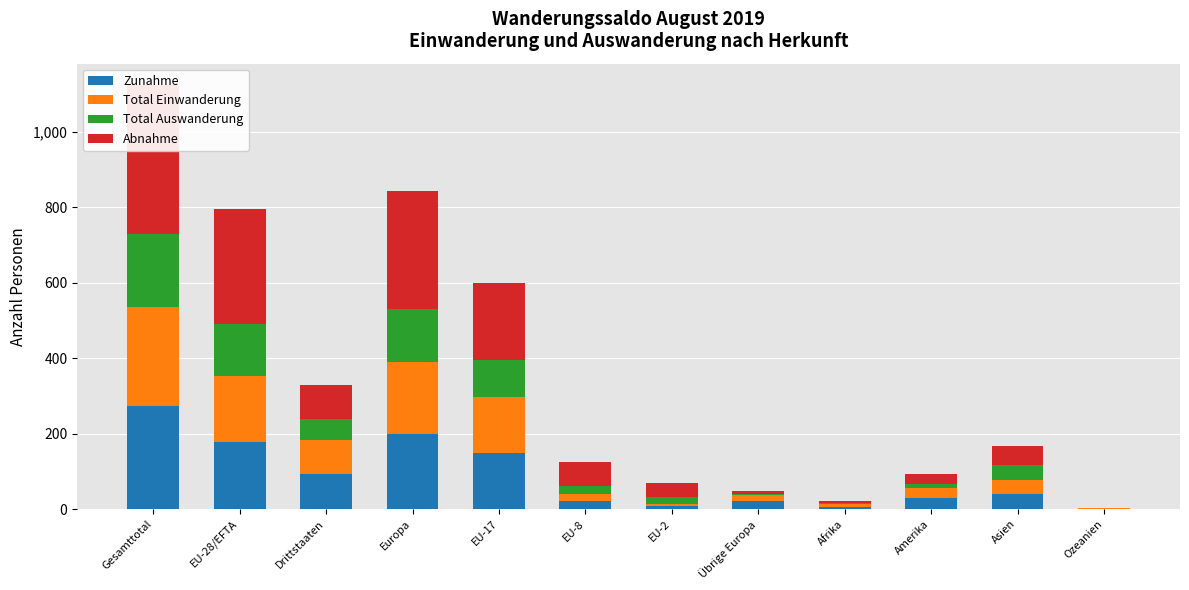

Where is Zunahme nearest to the value 136?

EU-17